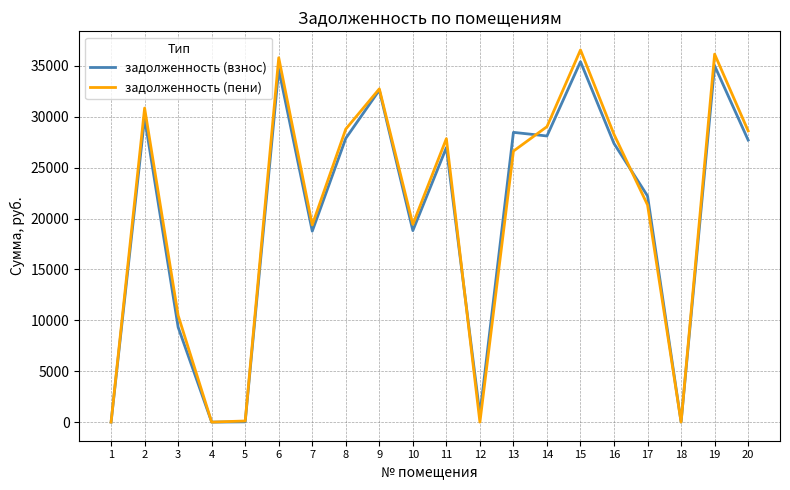

What are all the series names shown in the legend?

задолженность (взнос), задолженность (пени)